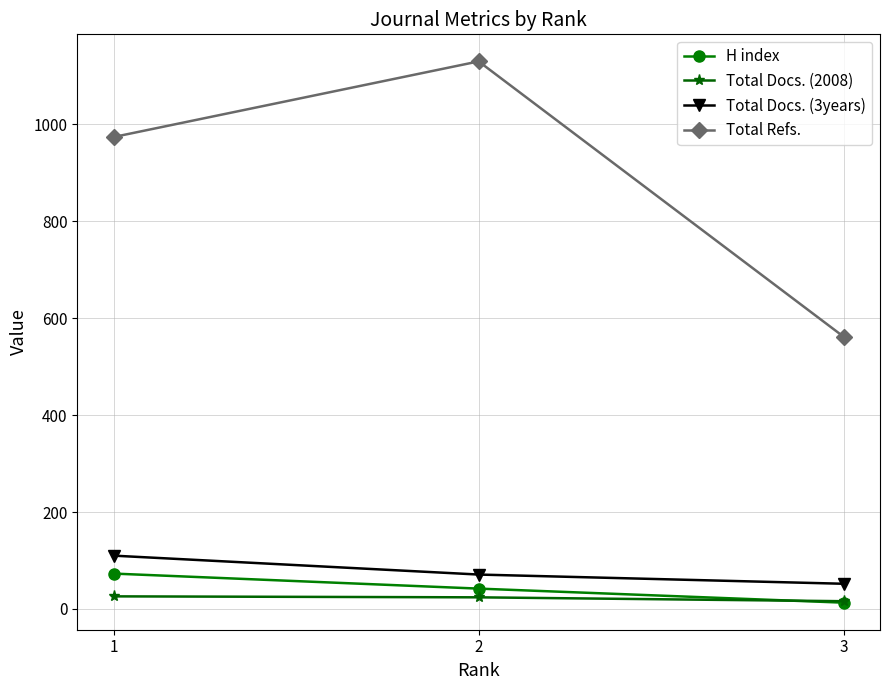

What is the maximum value for Total Docs. (3years)?

110